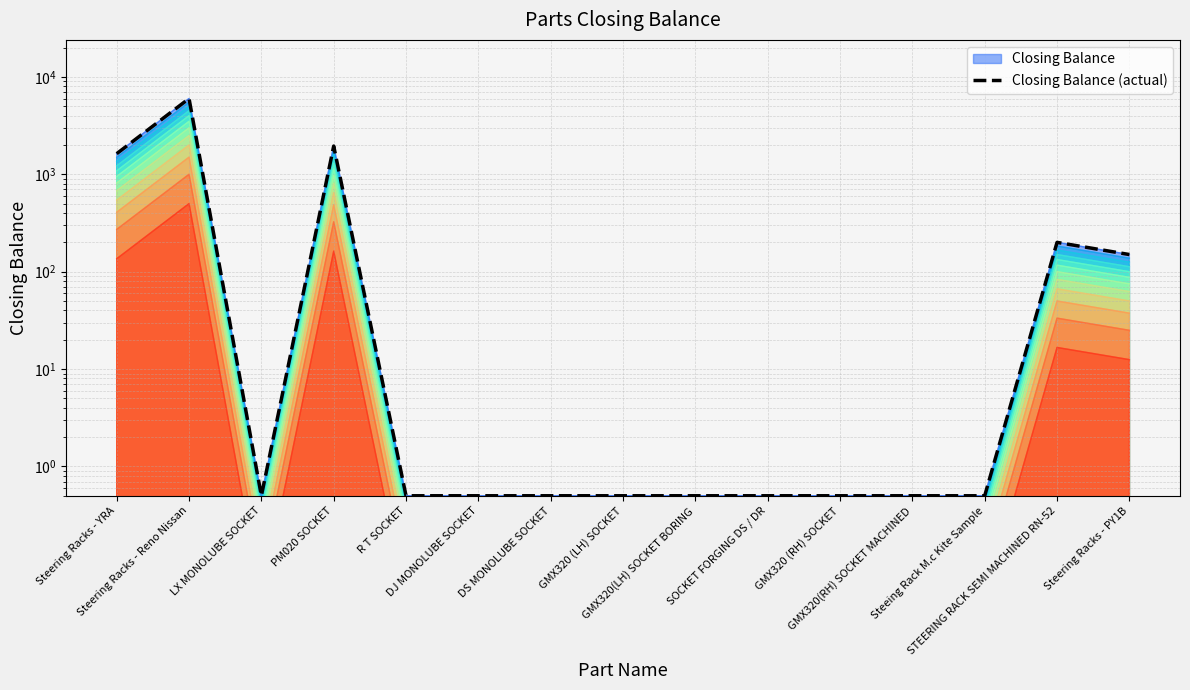

The value at GMX320(LH) SOCKET BORING is 0.3. True or false?

False